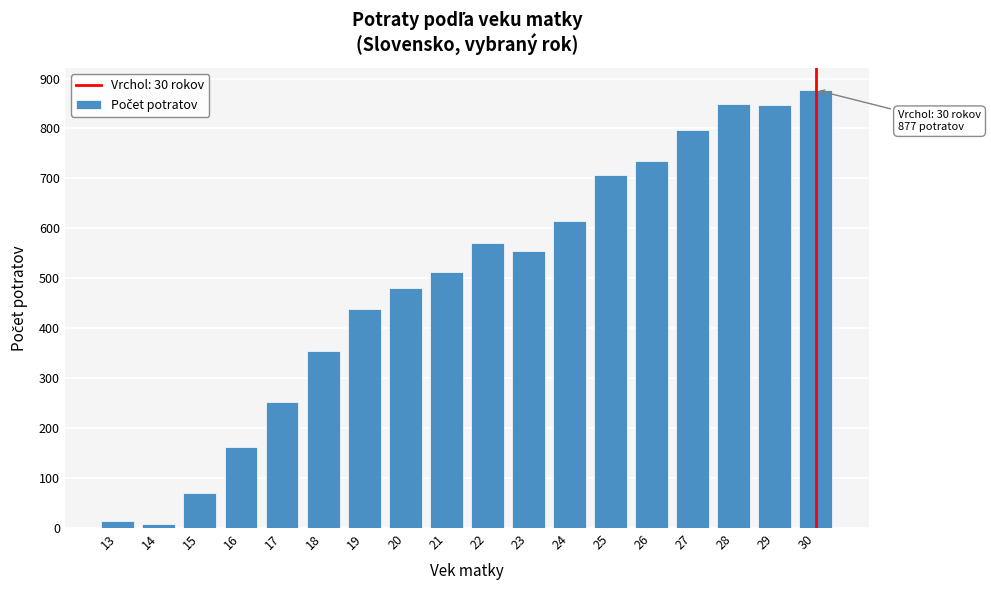

The chart shows a value of 797 at 27. True or false?

True